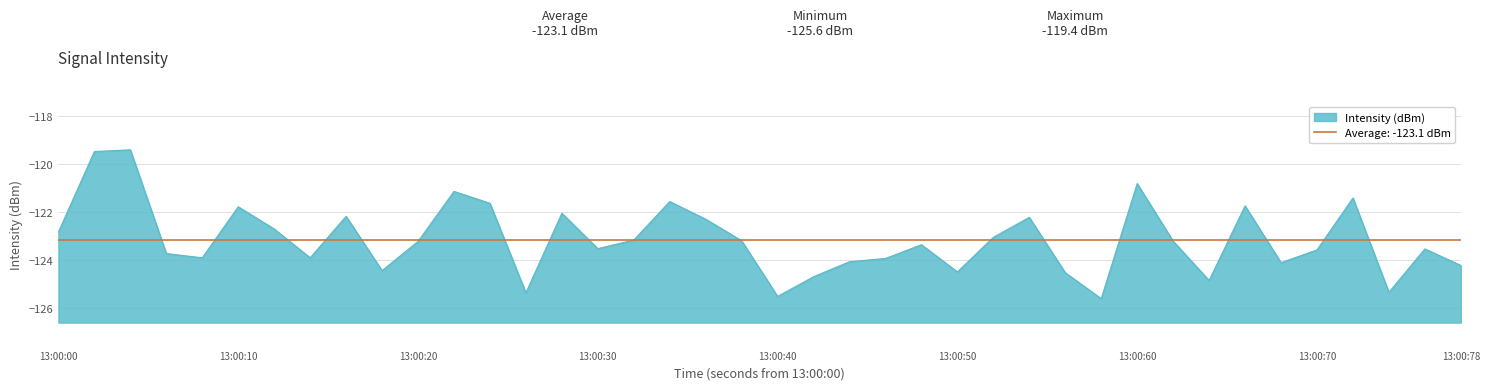

True or false: Intensity (dBm) has a value of -122.8 at 13:00:00.

True